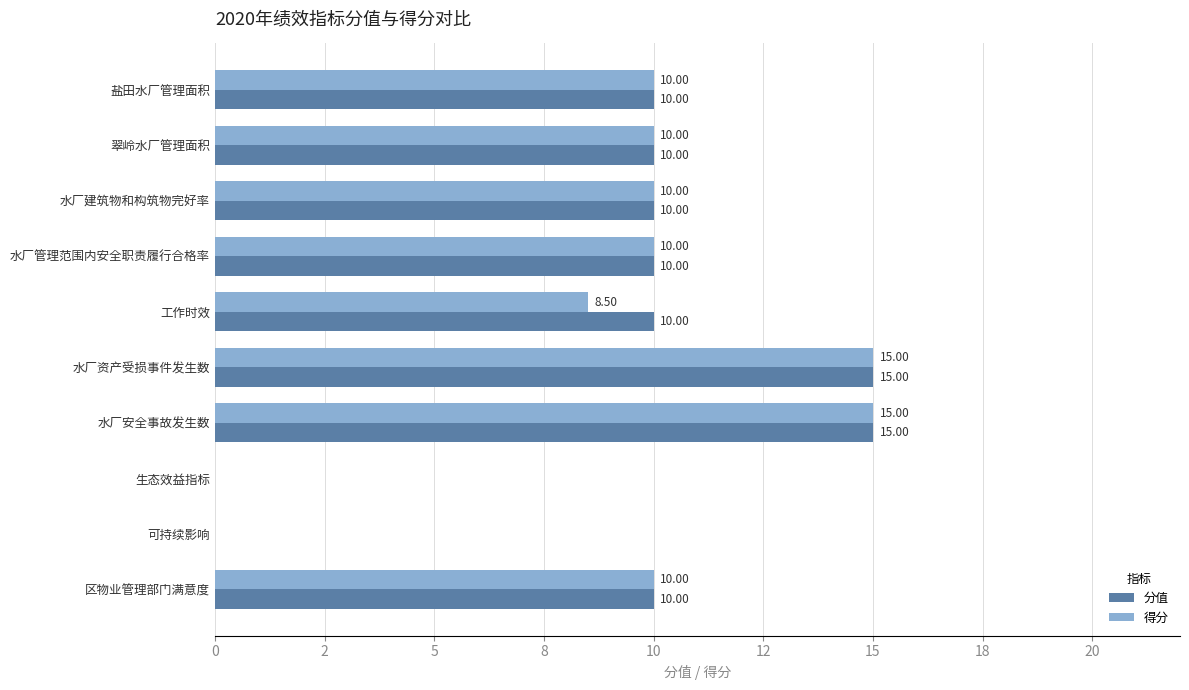

What are all the series names shown in the legend?

分值, 得分